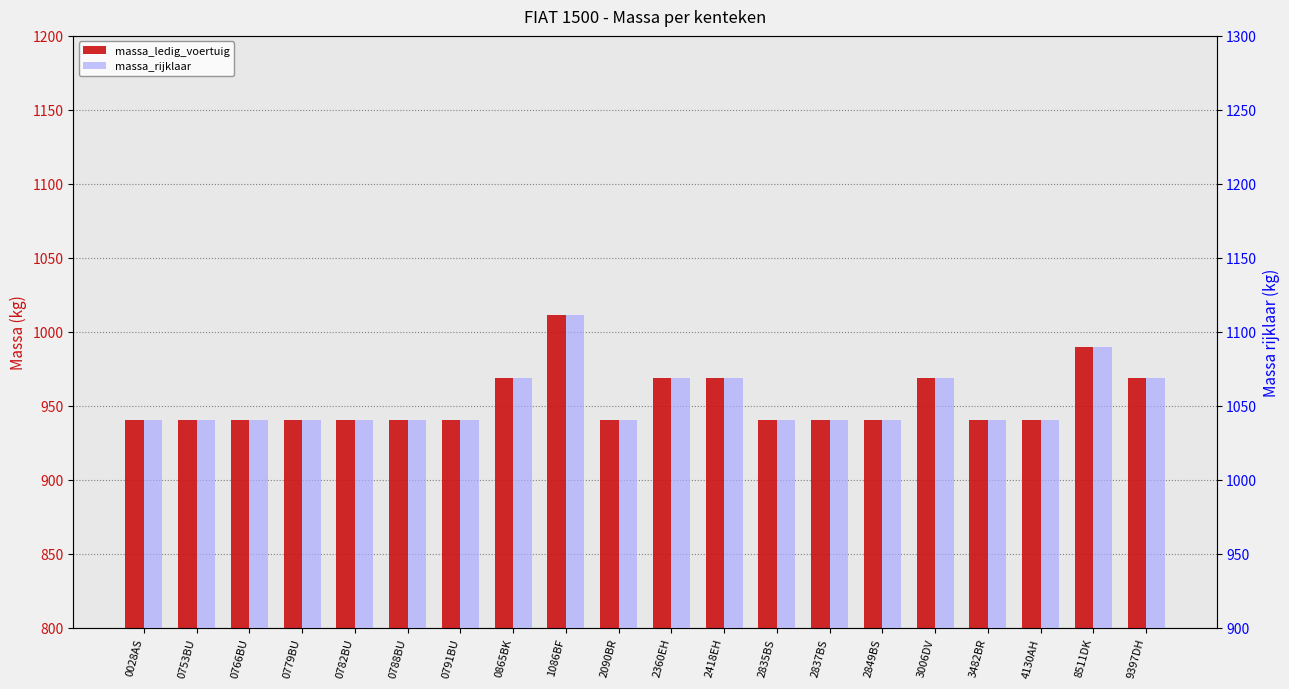

Reading left to right, extract all data points from this chart.

massa_ledig_voertuig: 940	940	940	940	940	940	940	969	1011	940	969	969	940	940	940	969	940	940	990	969
massa_rijklaar: 1040	1040	1040	1040	1040	1040	1040	1069	1111	1040	1069	1069	1040	1040	1040	1069	1040	1040	1090	1069